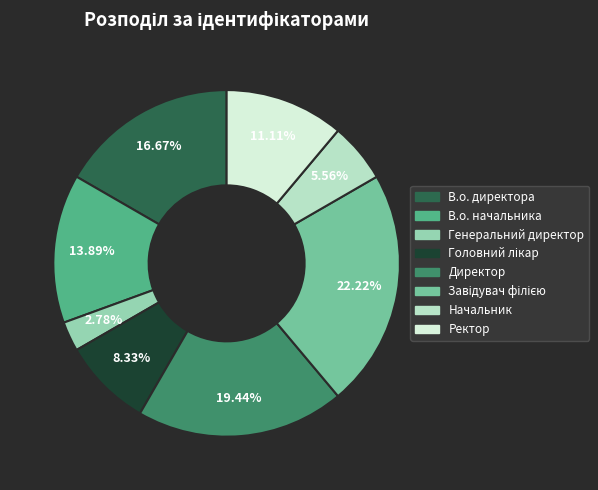

Does Генеральний директор account for over 50% of the chart?

No